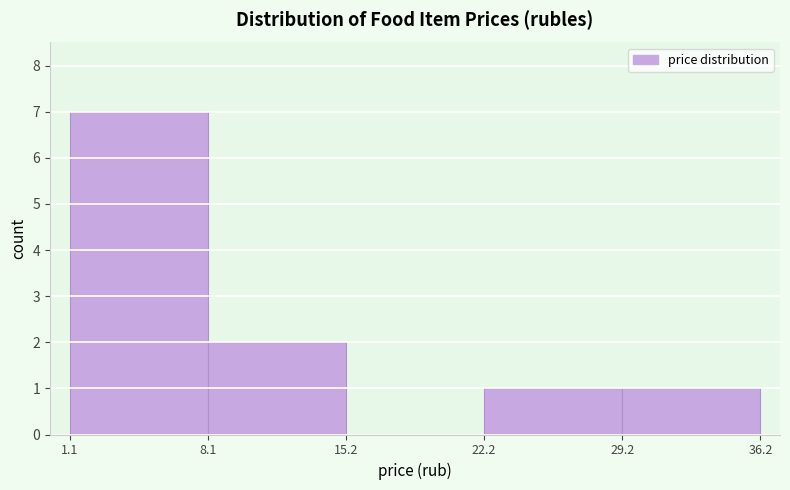

Reading left to right, list every bar in this chart as the range it spans on the x-axis followed by its height. The values are not printed on the chart, so give them approximately, as read against the axis.

1.1 to 8.1: 7
8.1 to 15.2: 2
15.2 to 22.2: 0
22.2 to 29.2: 1
29.2 to 36.2: 1